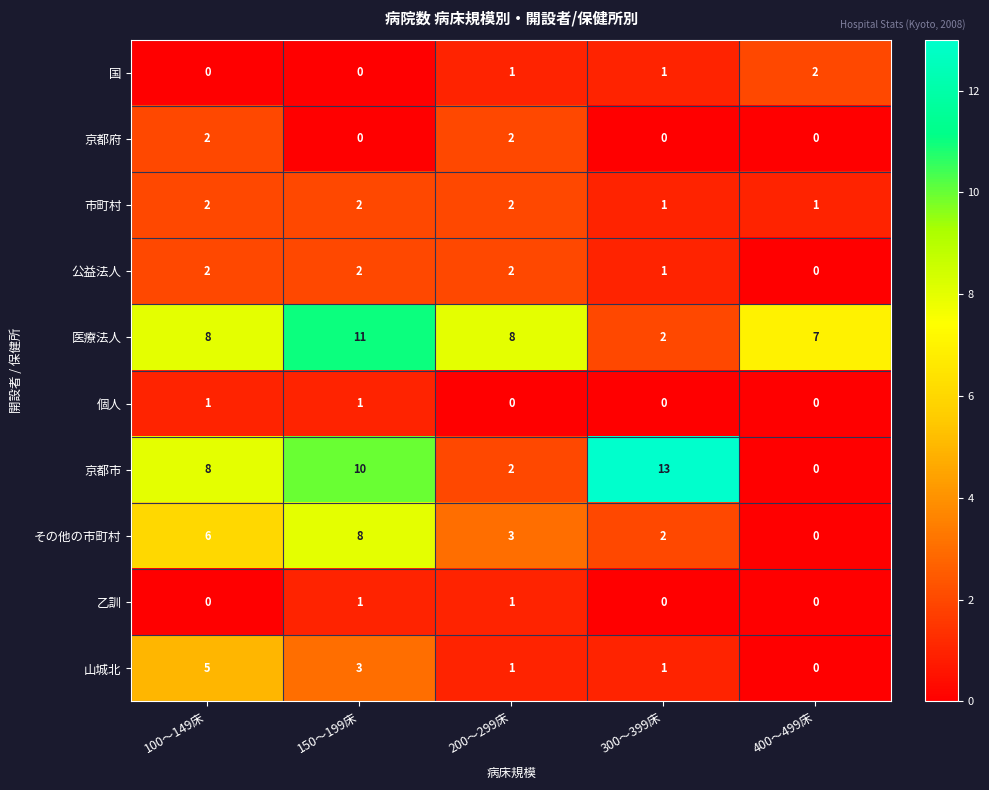

What is the sum of the 京都市 values at 300～399床 and 400～499床?

13